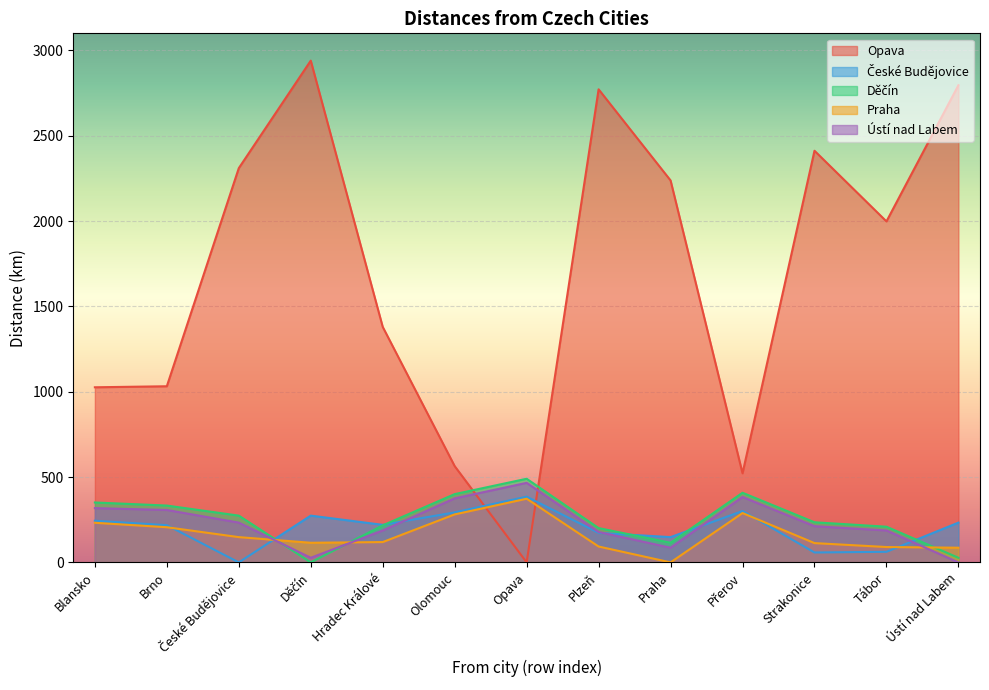

What is the value of the Děčín point at the 9th from the left?

115